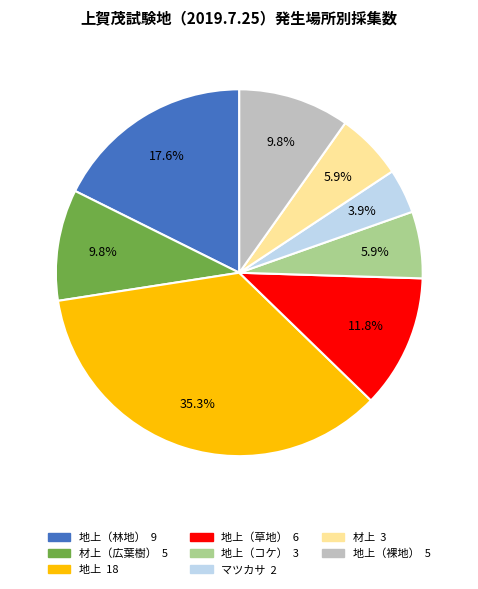

Does any single category account for the majority?

No